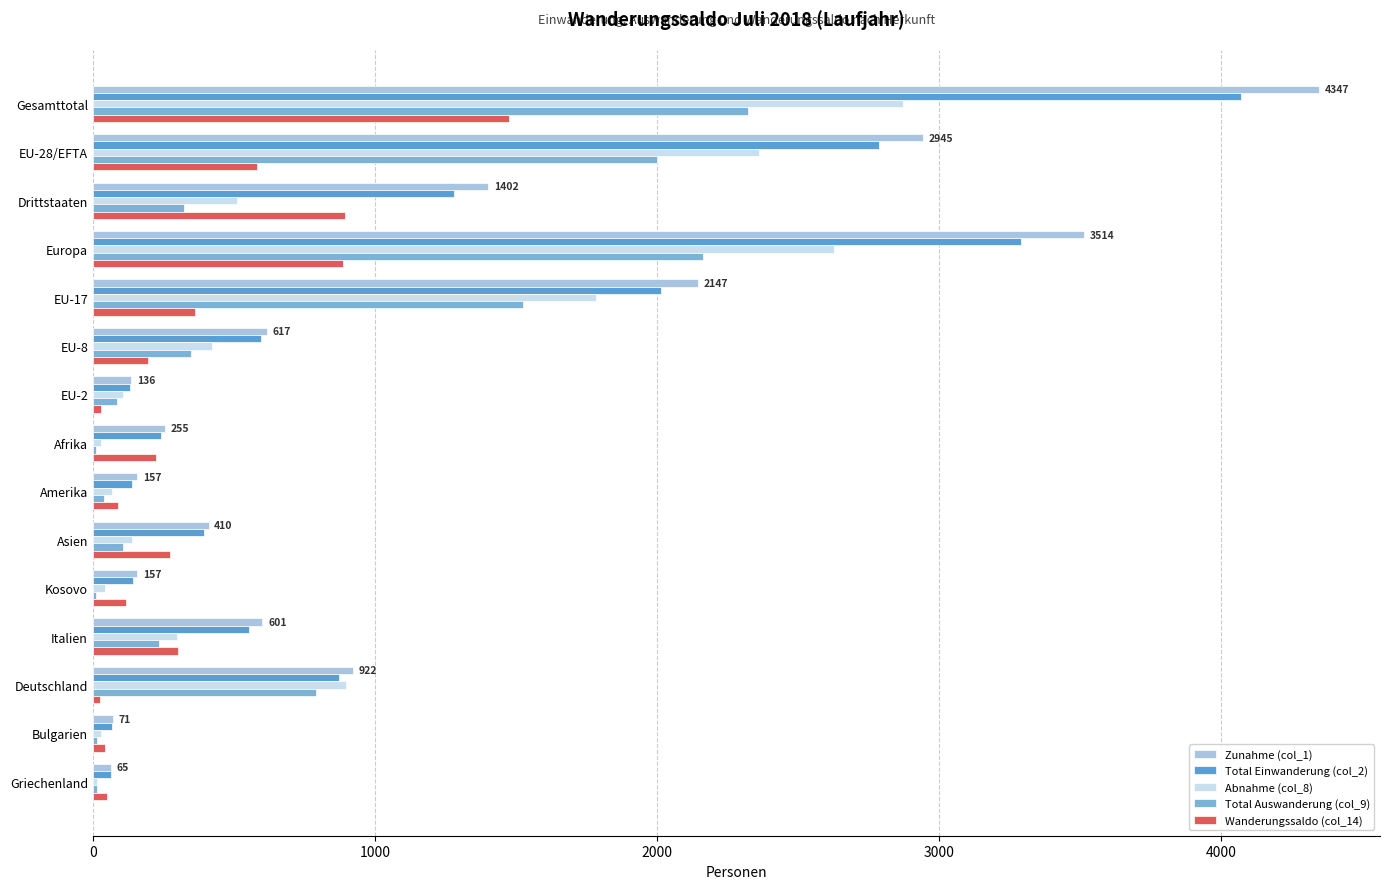

How many data points does each series have?

15